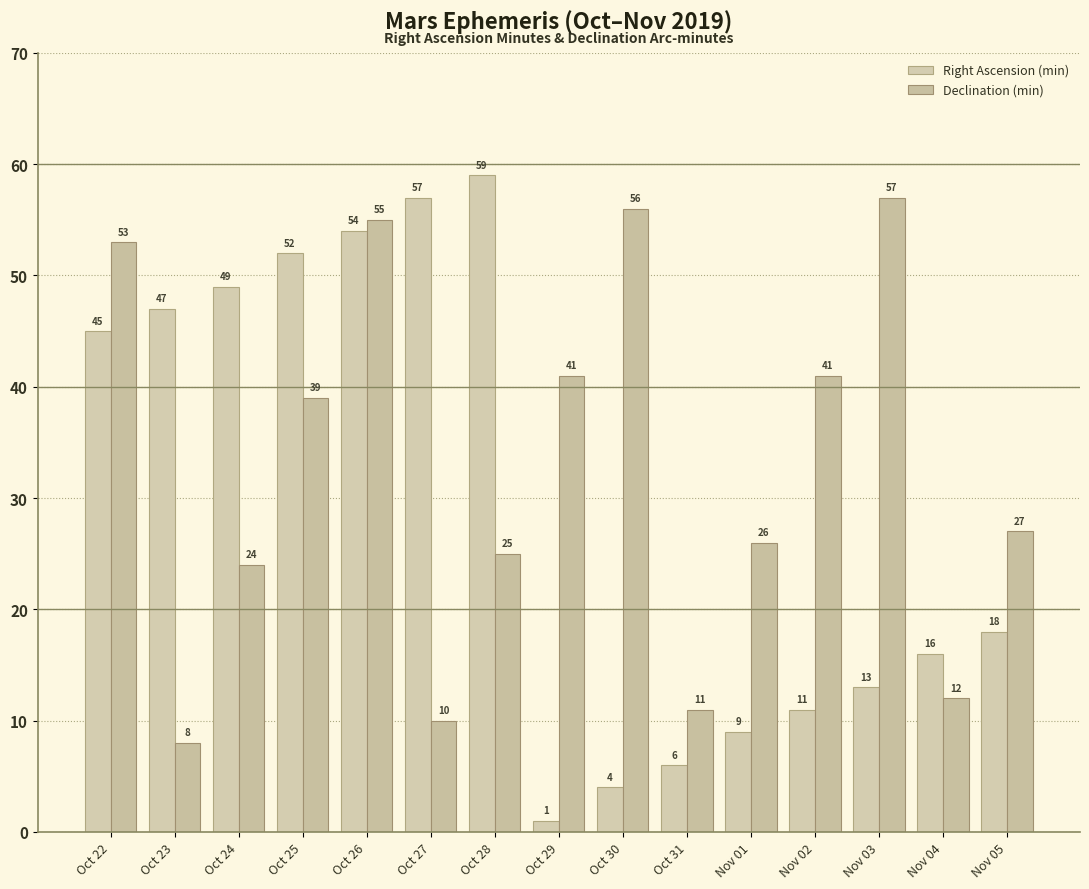

Reading left to right, transcribe all the data shown in this chart.

Right Ascension (min): 45	47	49	52	54	57	59	1	4	6	9	11	13	16	18
Declination (min): 53	8	24	39	55	10	25	41	56	11	26	41	57	12	27